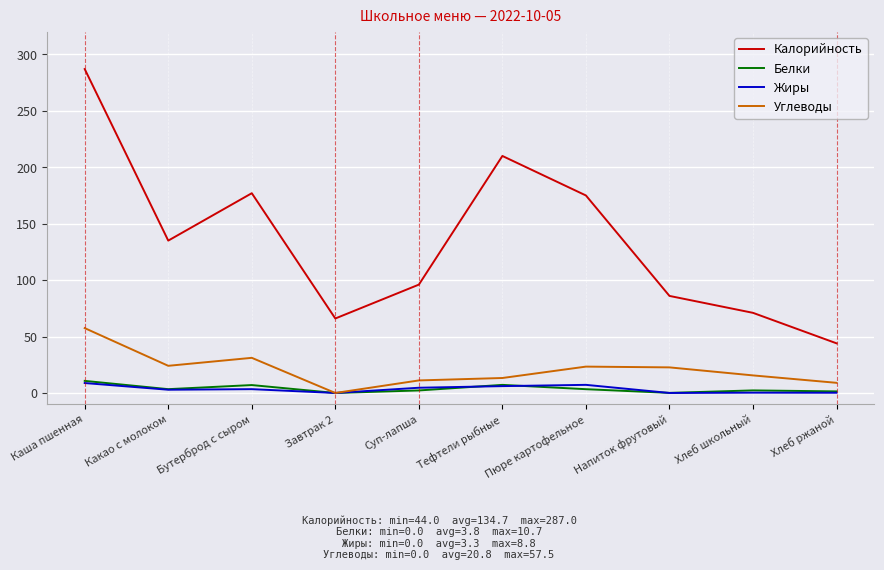

Which series changed the most between Какао с молоком and Тефтели рыбные?

Калорийность